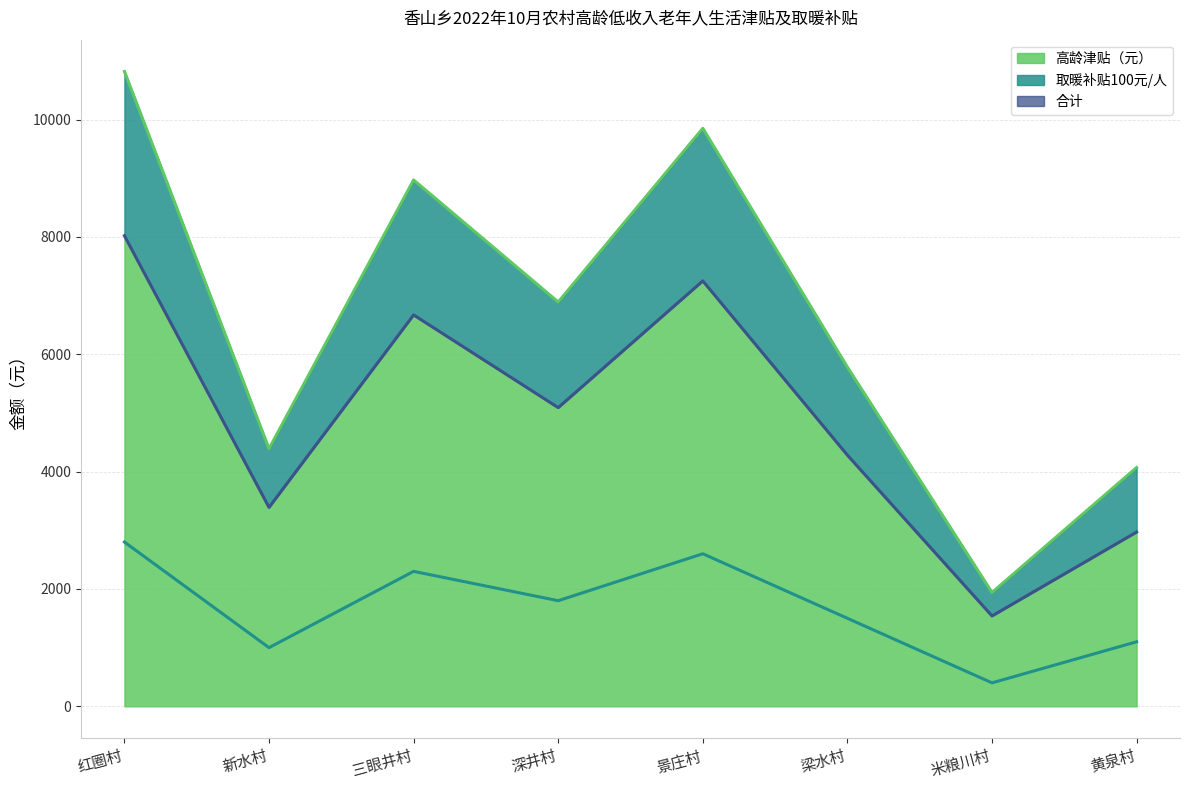

What is the smallest value displayed?

400